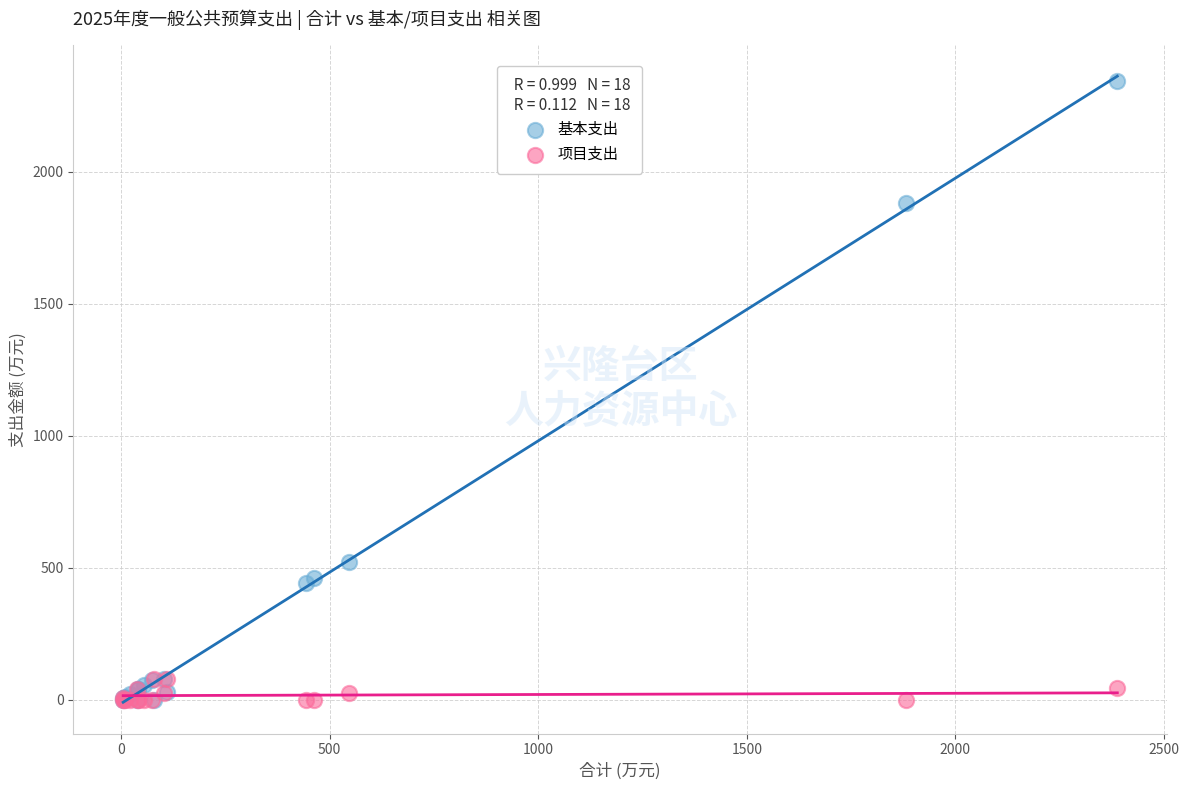

In the 基本支出 series, what Y value is closest to 1171?

520.0